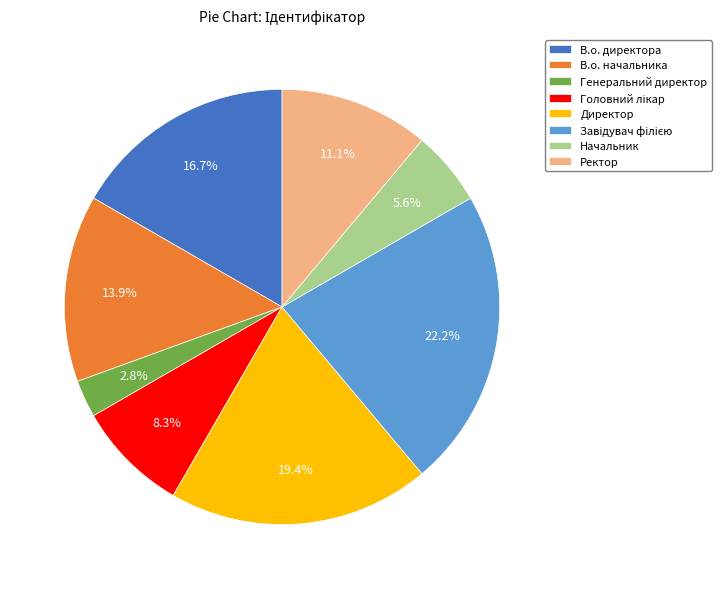

To the nearest percent, what portion does В.о. начальника represent?

14%